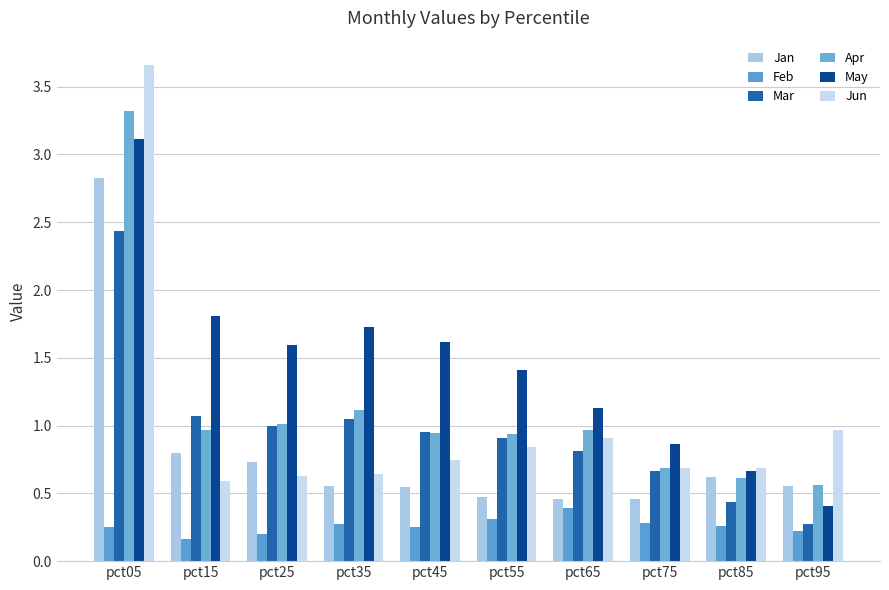

How many Feb values are between 0 and 1?

10